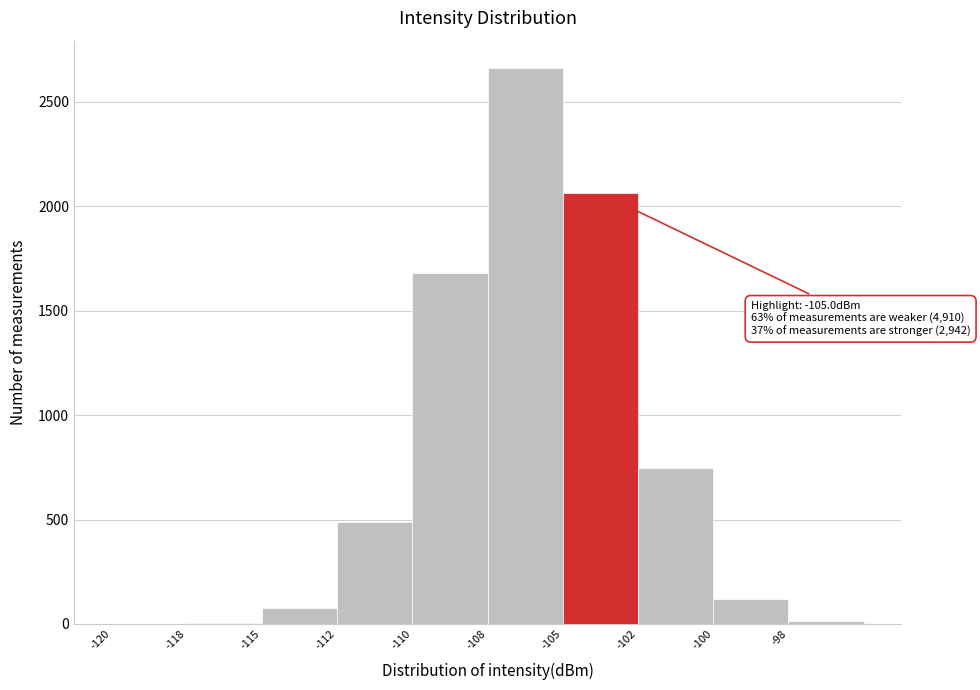

What is the sum of all values?

7853